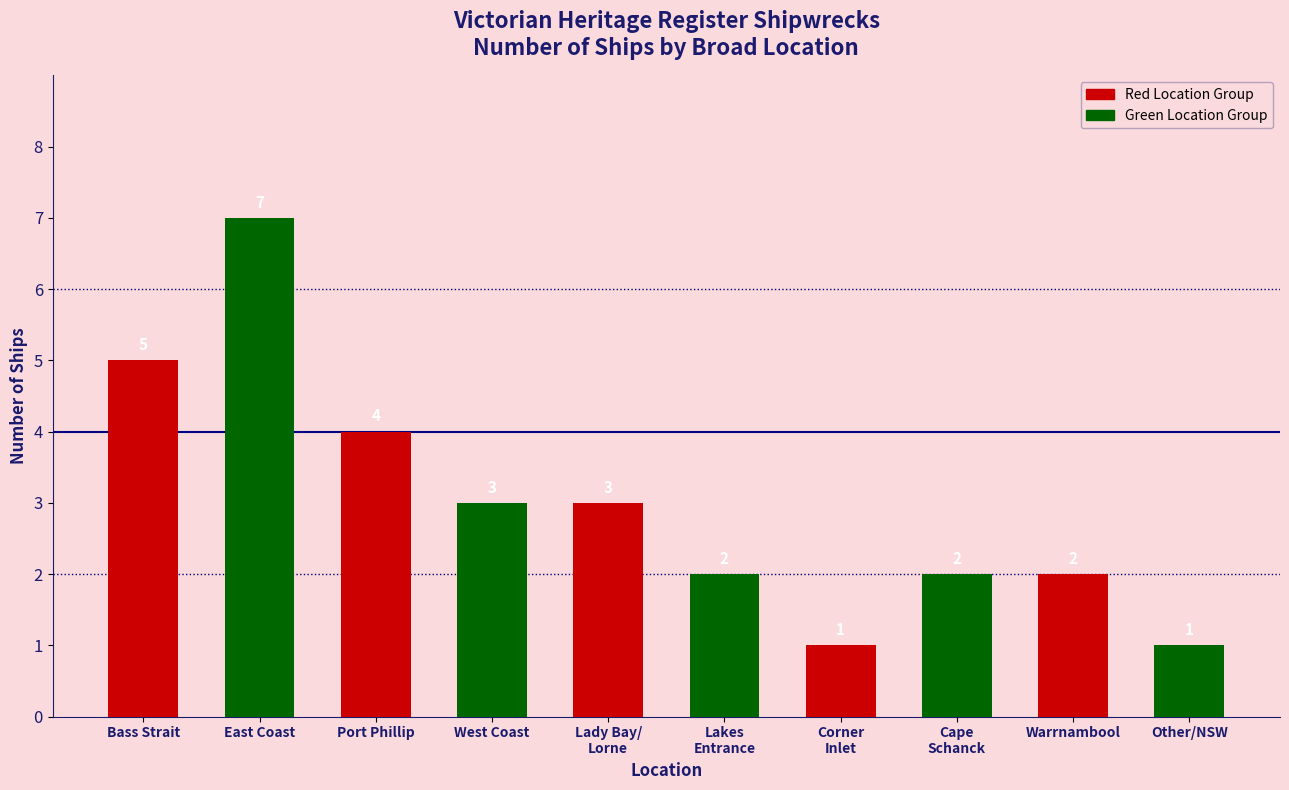

What is the smallest value displayed?

1